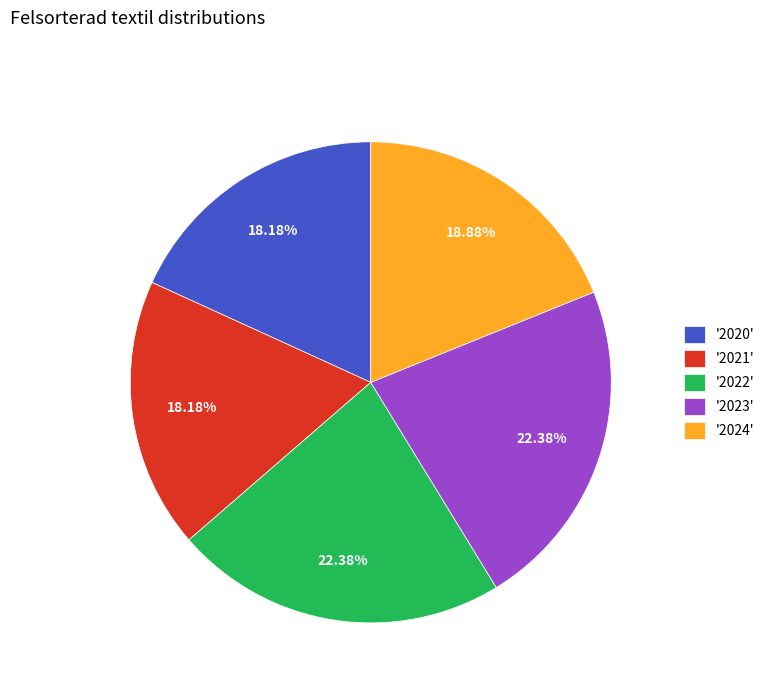

Does any single category account for the majority?

No